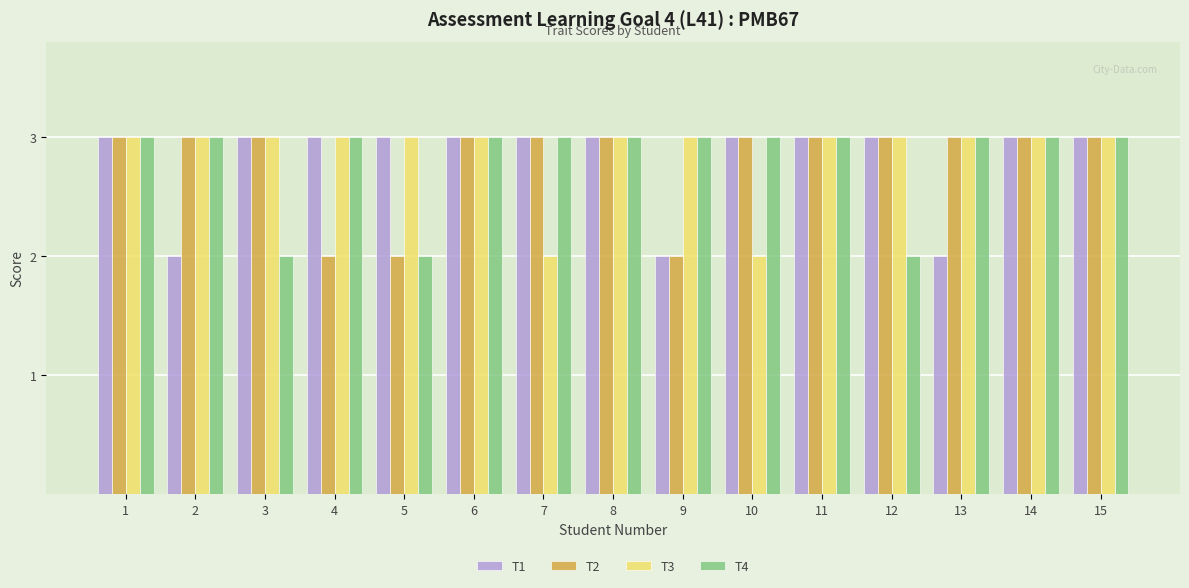

Does the chart contain stacked bars?

No